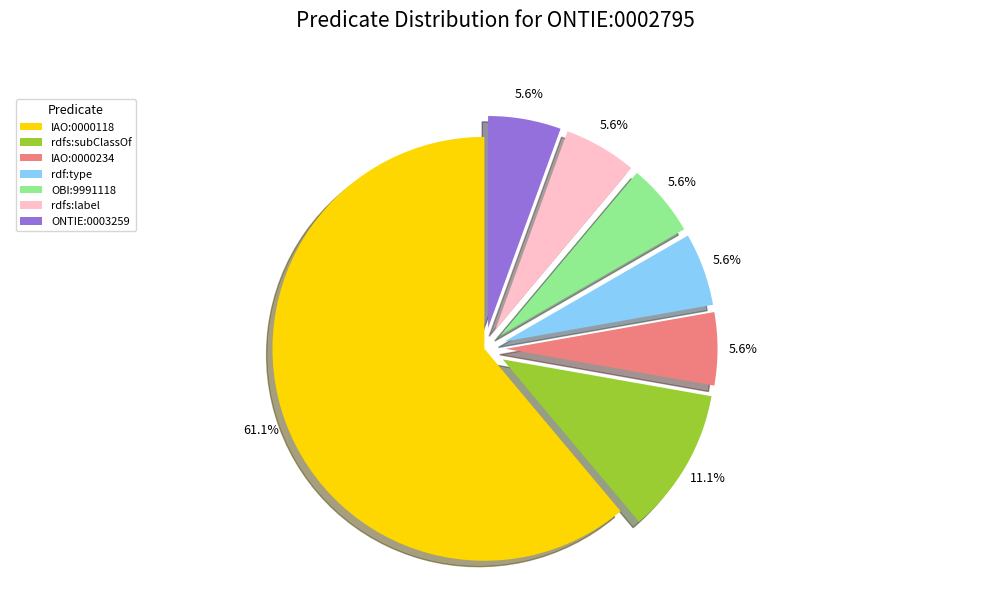

What percentage is the OBI:9991118 slice, to the nearest percent?

6%